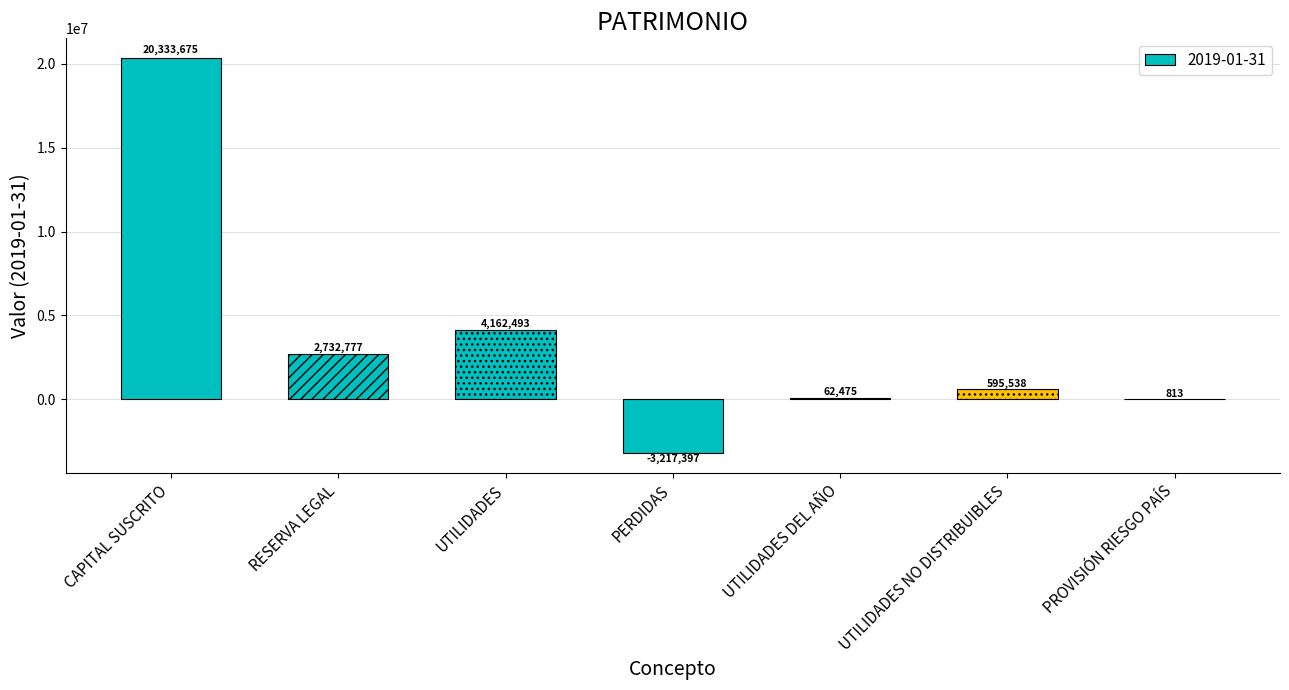

Is it true that the value at CAPITAL SUSCRITO is 34604525.7?

False